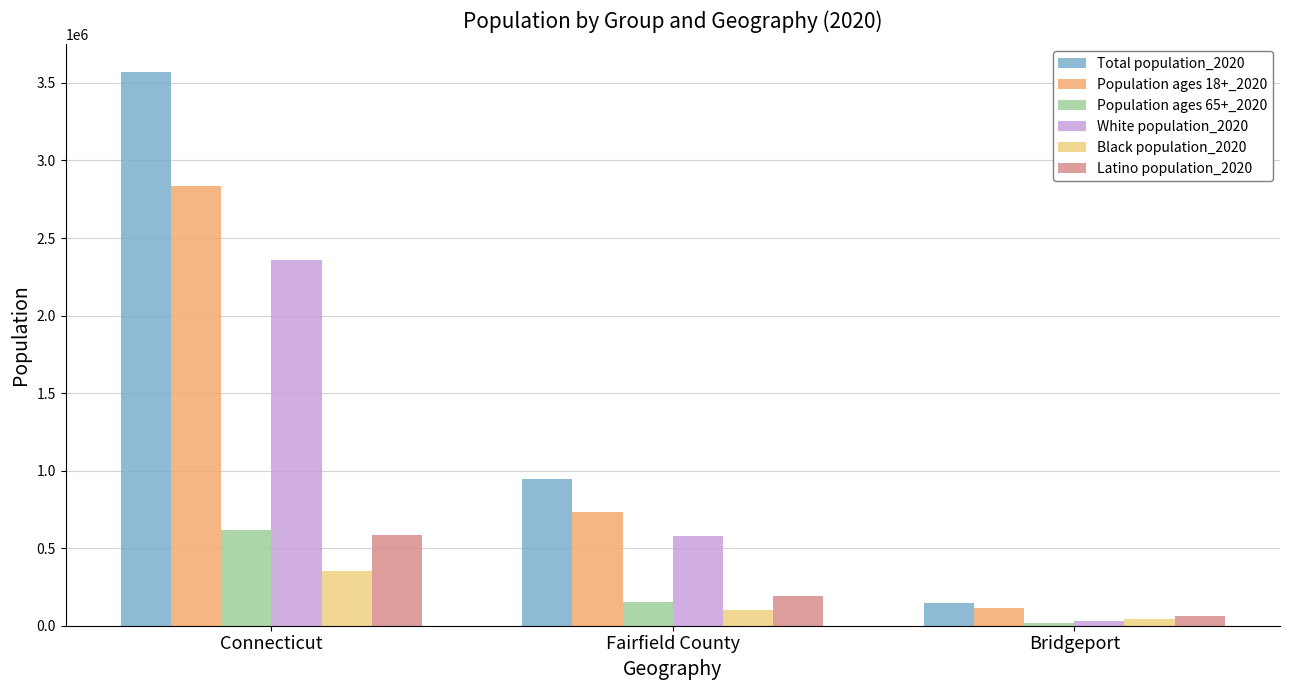

Reading left to right, list all the values displayed in this chart.

Total population_2020: 3570549	944306	145014
Population ages 18+_2020: 2834965	732162	111253
Population ages 65+_2020: 615466	150147	17097
White population_2020: 2357942	576391	28029
Black population_2020: 352036	99724	46109
Latino population_2020: 587212	189215	60911